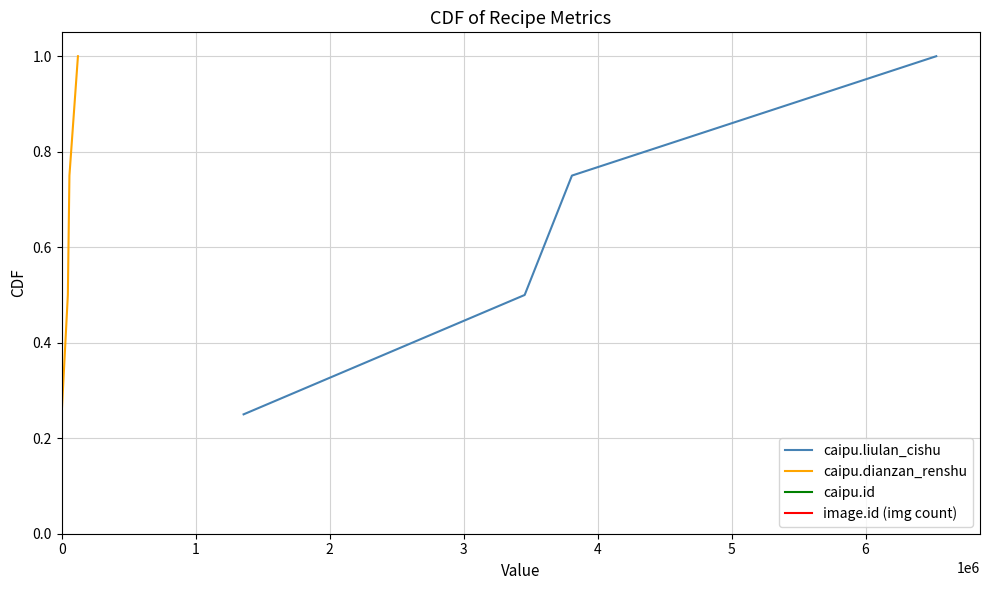

True or false: caipu.dianzan_renshu and caipu.liulan_cishu cross at least once.

False